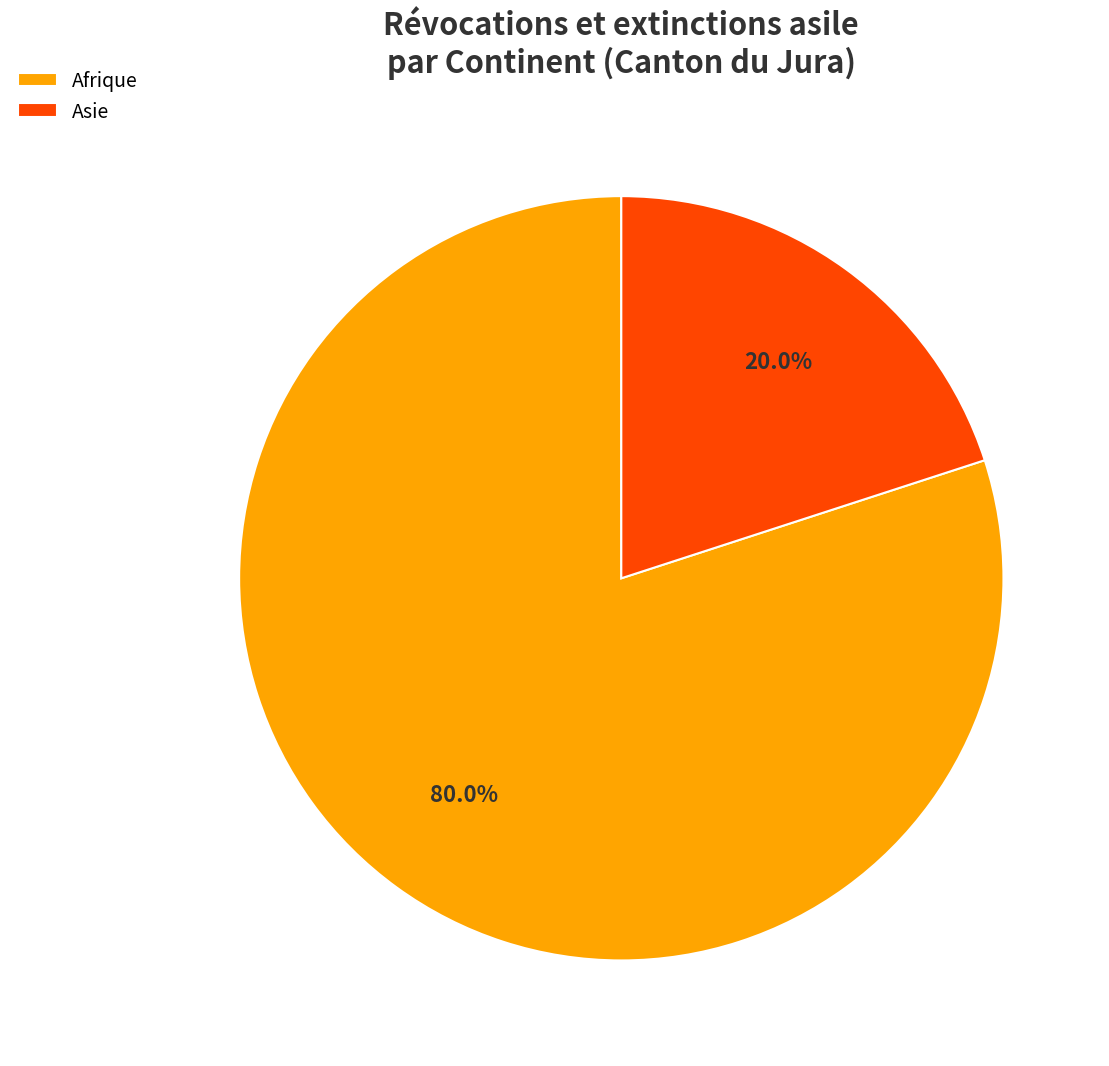

What is the largest slice in the pie chart?

Afrique